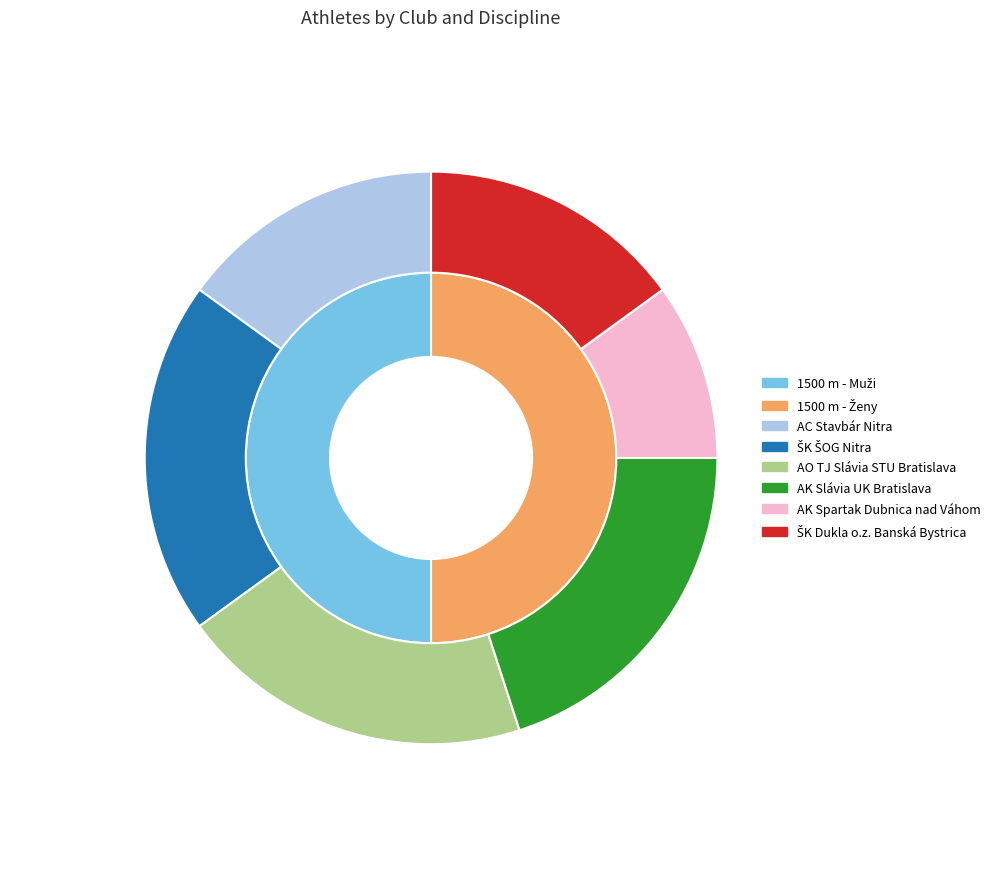

What is the total percentage of ŠK Dukla o.z. Banská Bystrica and AK Spartak Dubnica nad Váhom?

25.0%